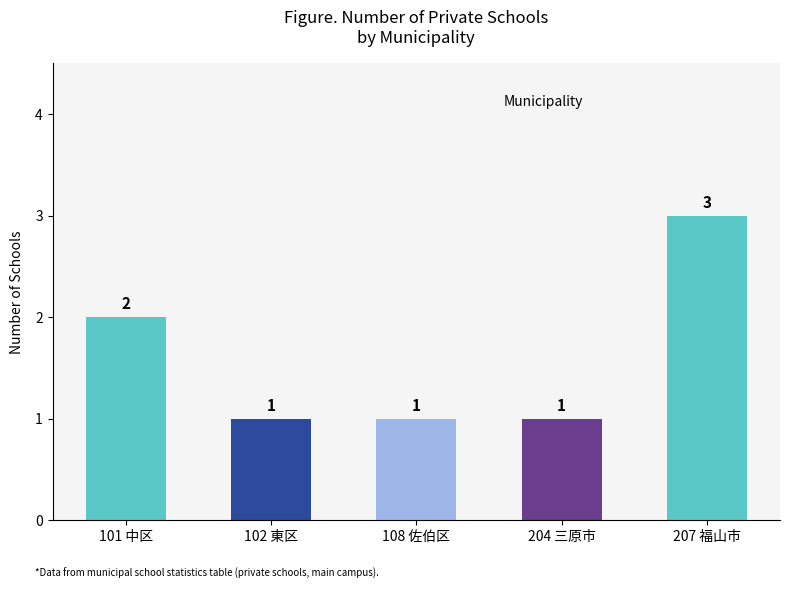

True or false: the data shows 2 at 101 中区.

True